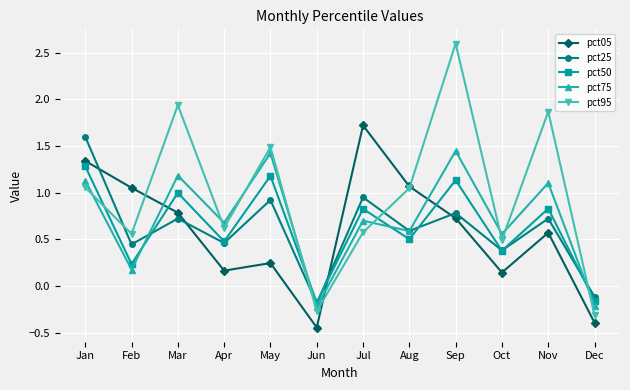

Which series has the largest range (max minus min)?

pct95